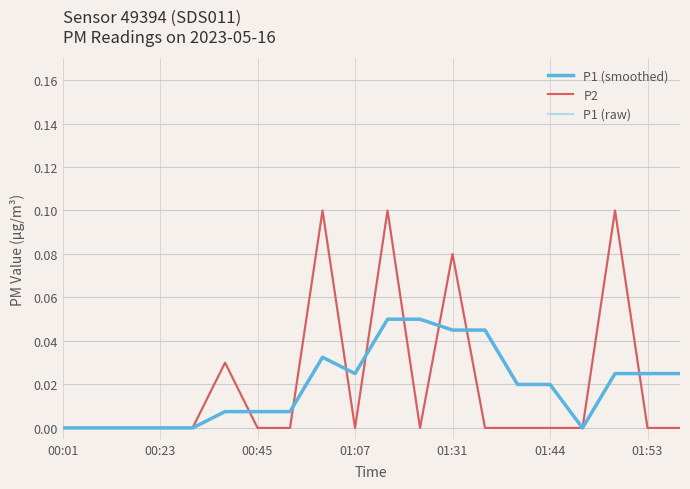

What is the maximum value for P1 (smoothed)?

0.1